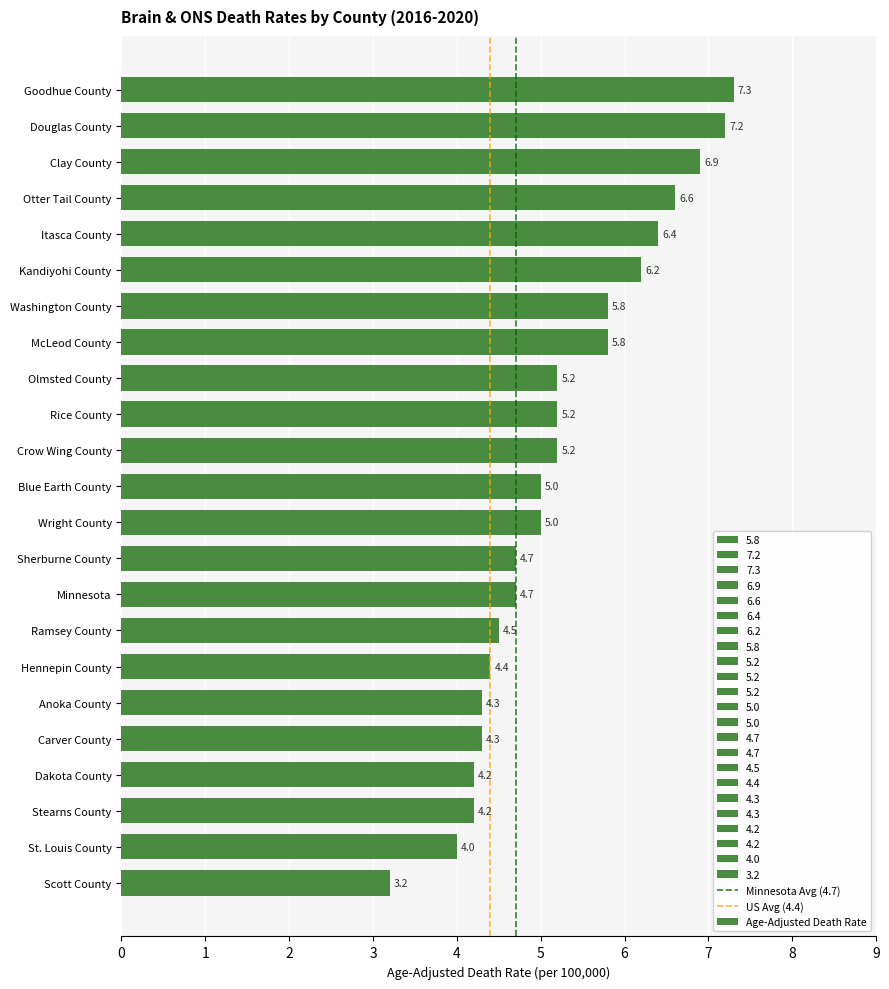

What is the smallest value displayed?

3.2